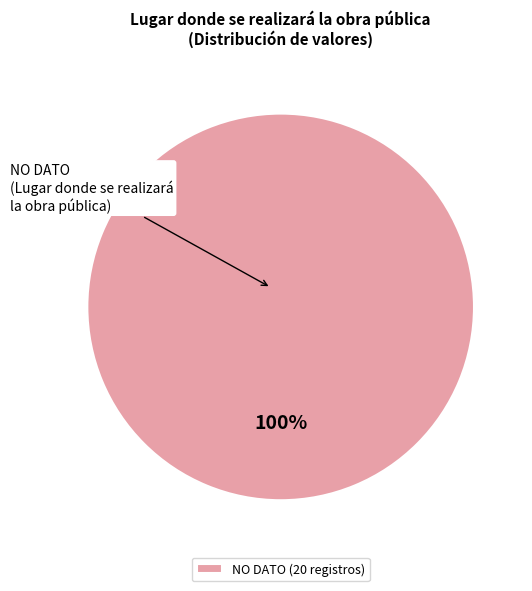

True or false: NO DATO accounts for 85% of the total.

False